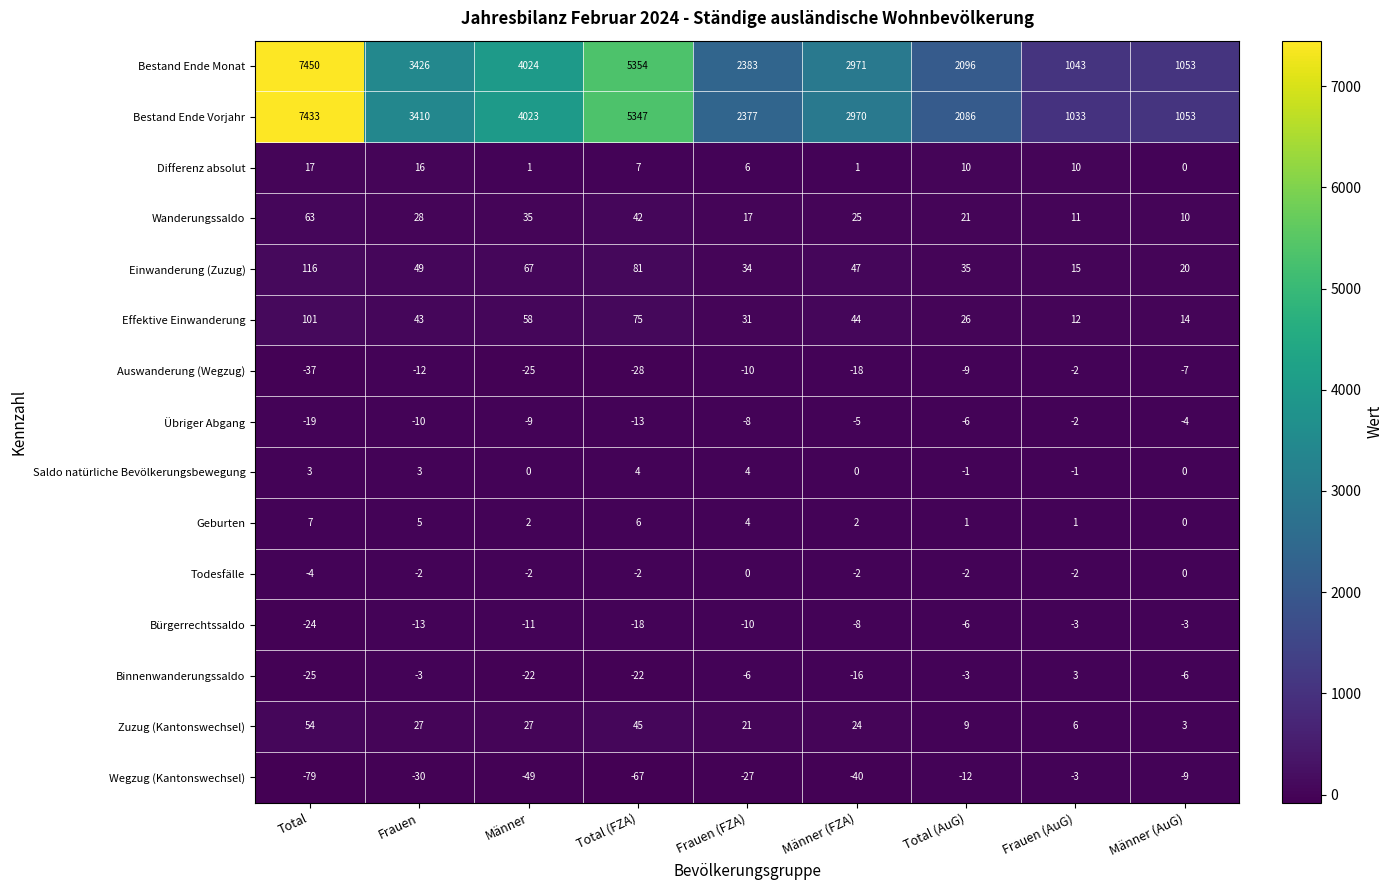

What is the total value across all series at Männer?

8119